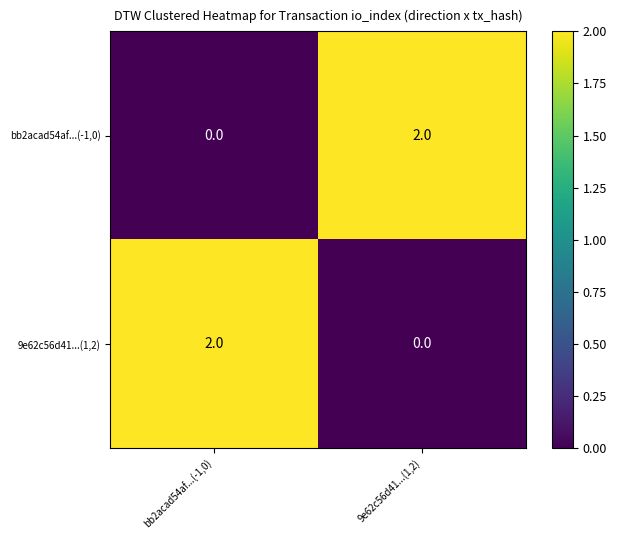

Is the value of 9e62c56d41...(1,2) at bb2acad54af...(-1,0) greater than the value of bb2acad54af...(-1,0) at bb2acad54af...(-1,0)?

Yes